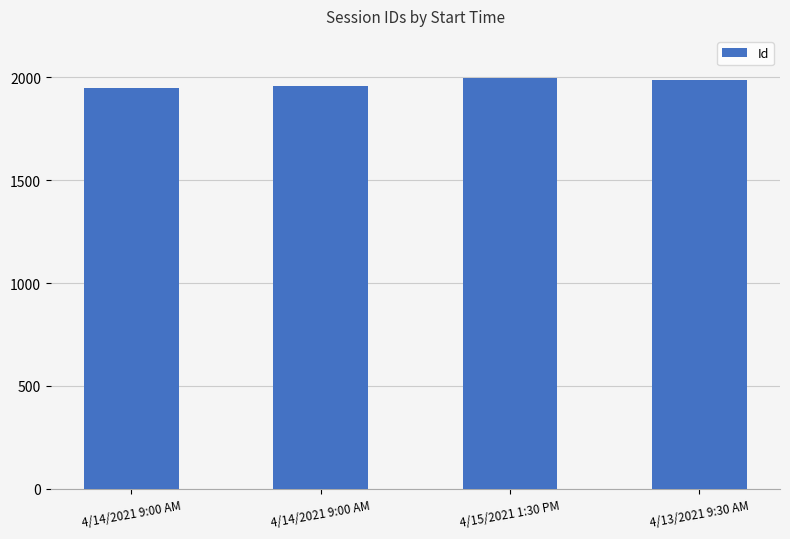

How many values are between 1955 and 1995?

3